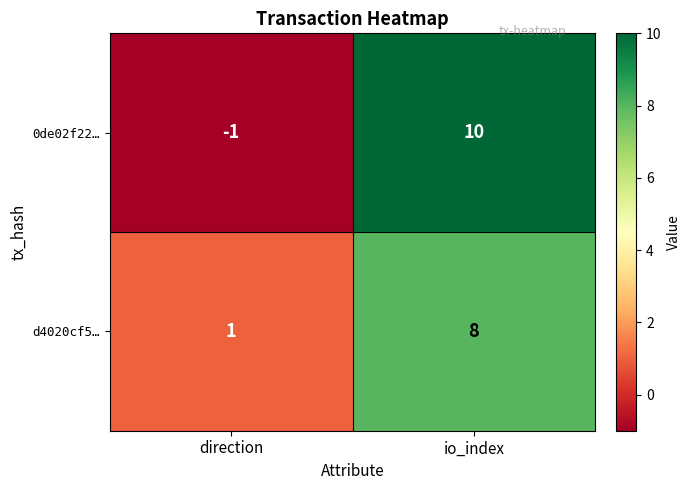

Reading left to right, extract all data points from this chart.

0de02f22…: -1	10
d4020cf5…: 1	8